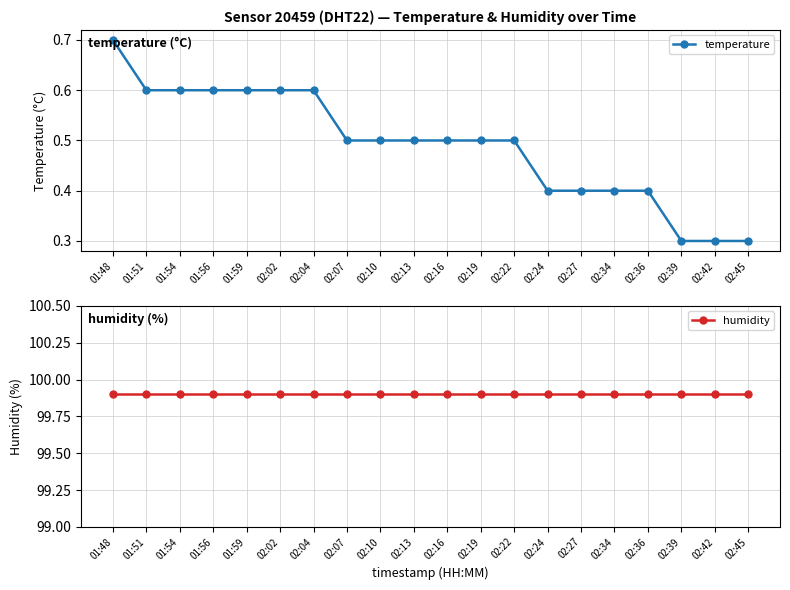

What value does the humidity series have at 02:02?

99.9